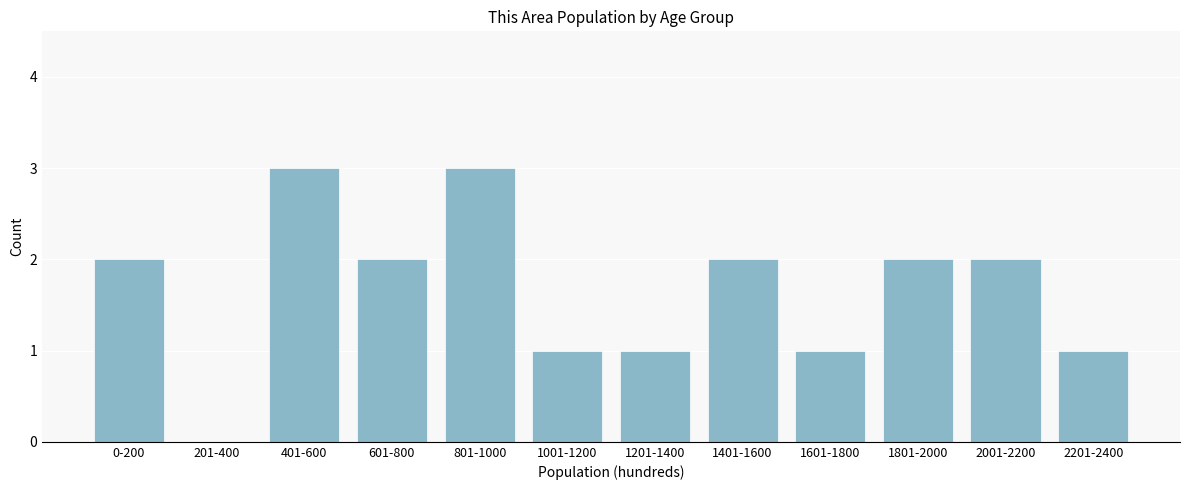

Reading right to left, what are all the values shown in this chart?

2201-2400=1	2001-2200=2	1801-2000=2	1601-1800=1	1401-1600=2	1201-1400=1	1001-1200=1	801-1000=3	601-800=2	401-600=3	201-400=0	0-200=2